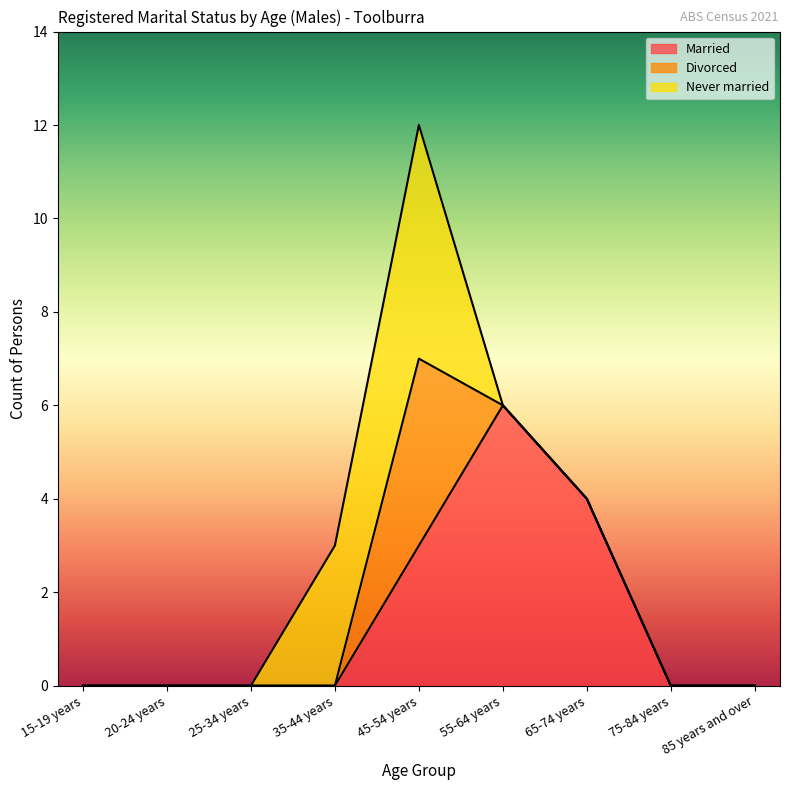

After their last crossing, which series has the higher values: Married or Never married?

Married